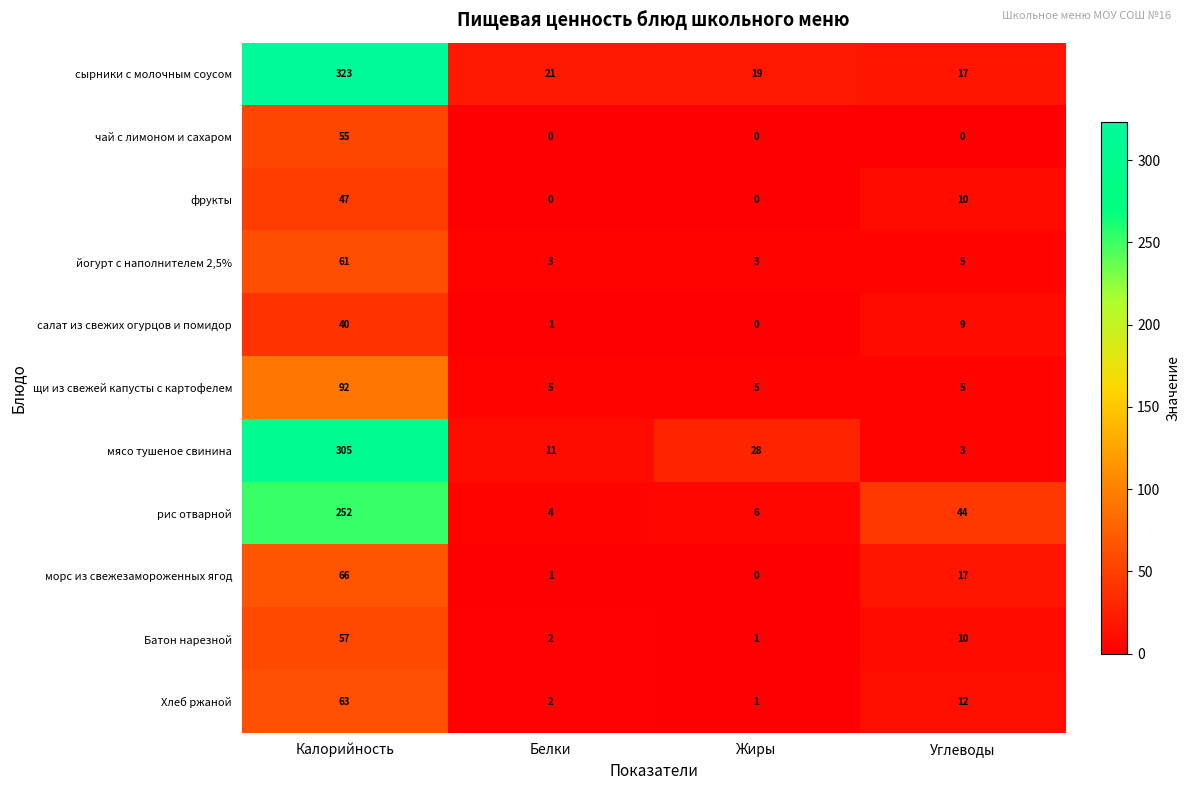

What is the difference between the maximum and minimum values in the сырники с молочным соусом series?

306